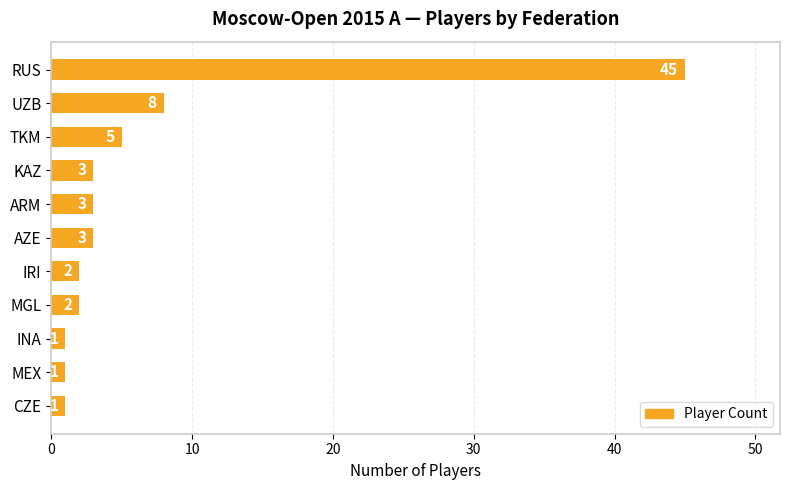

What is the maximum value shown in the chart?

45